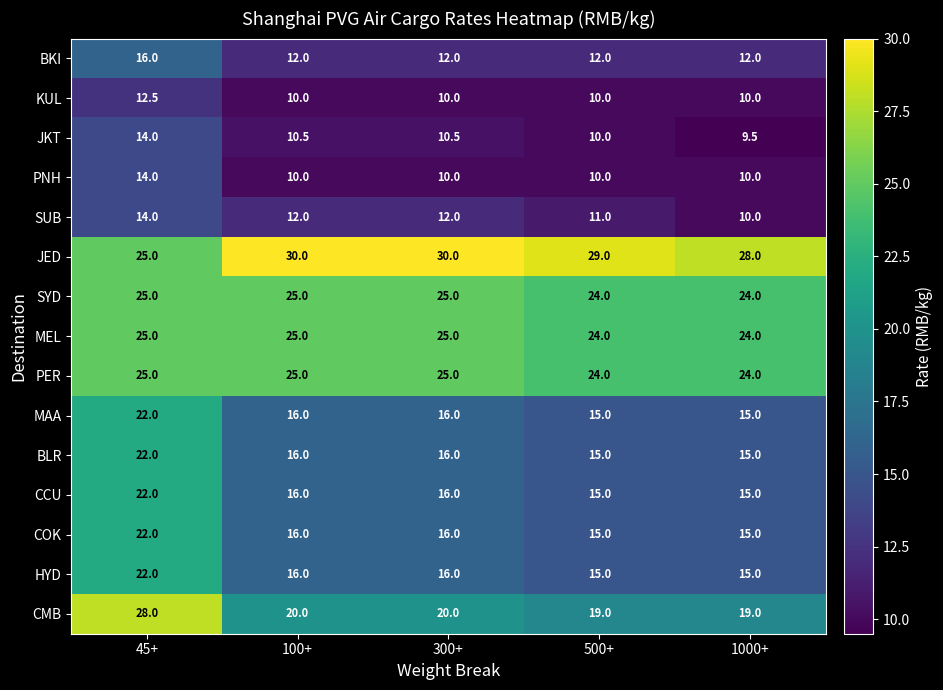

True or false: JED has a value of 30.0 at 300+.

True